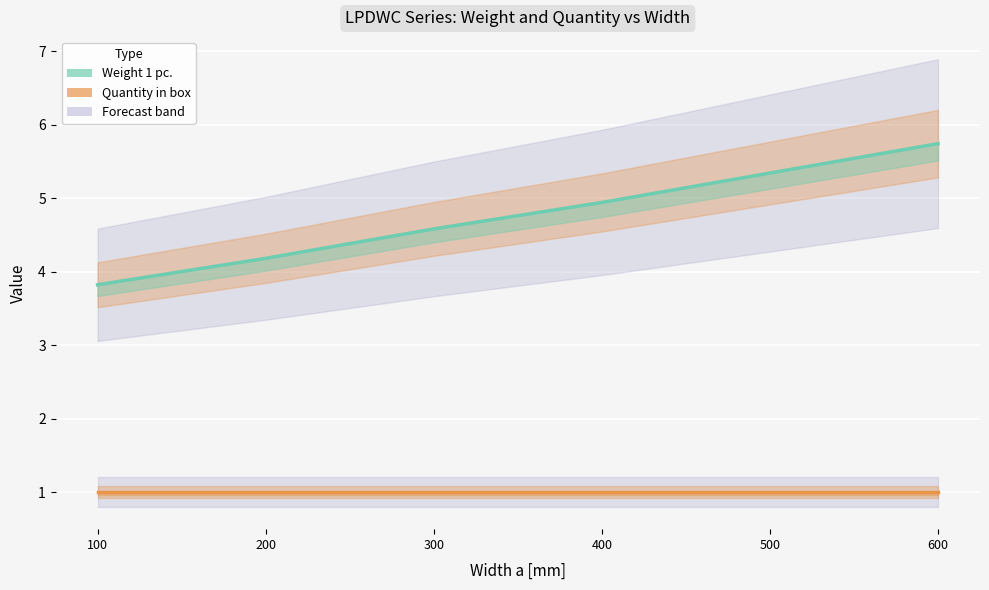

True or false: Quantity in box has more than 2 interior local peaks.

False